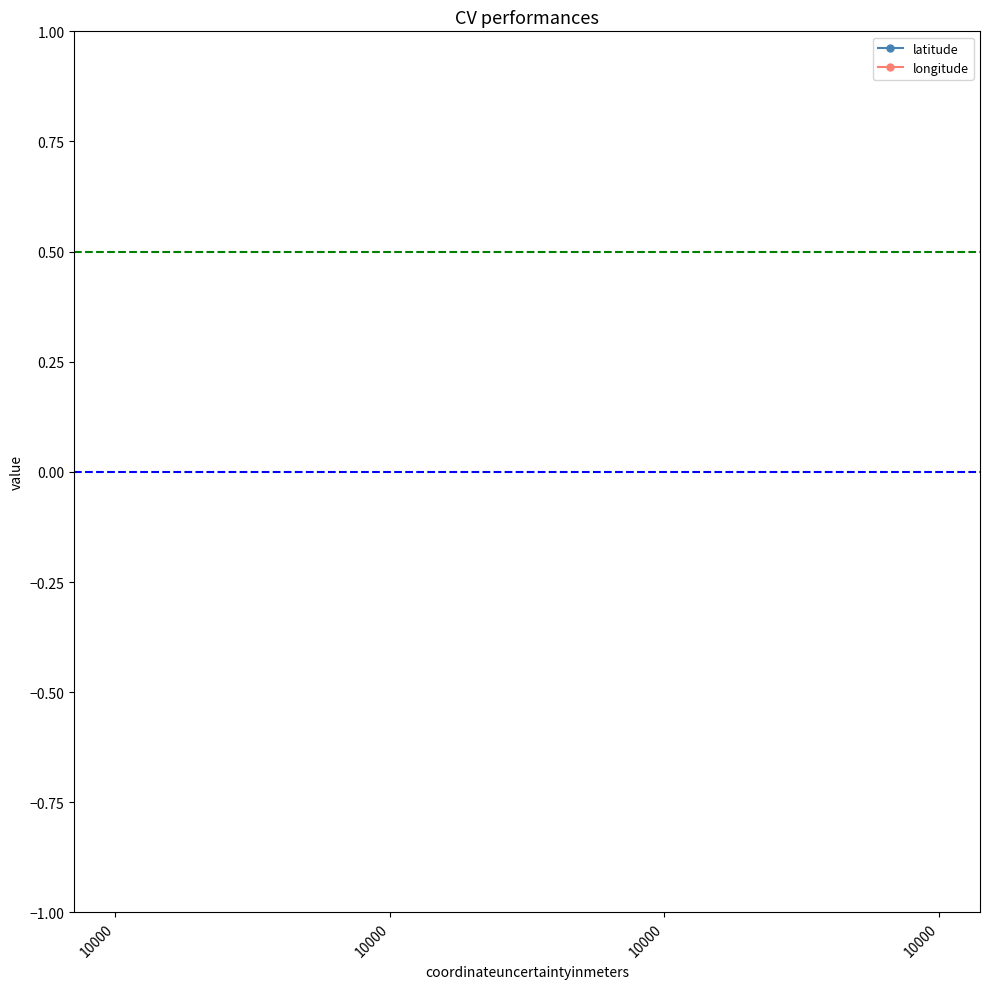

True or false: longitude and latitude cross at least once.

False